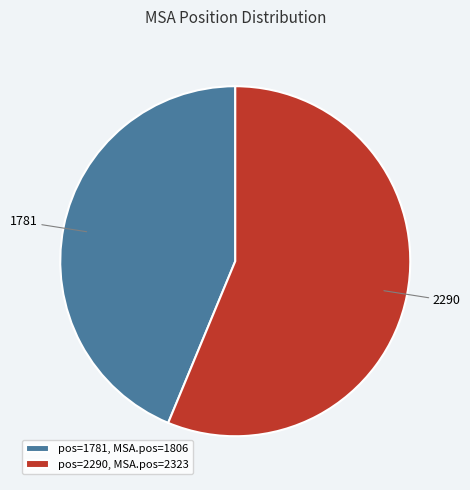

Approximately how many times larger is the value at 1781 compared to 2290?

0.8